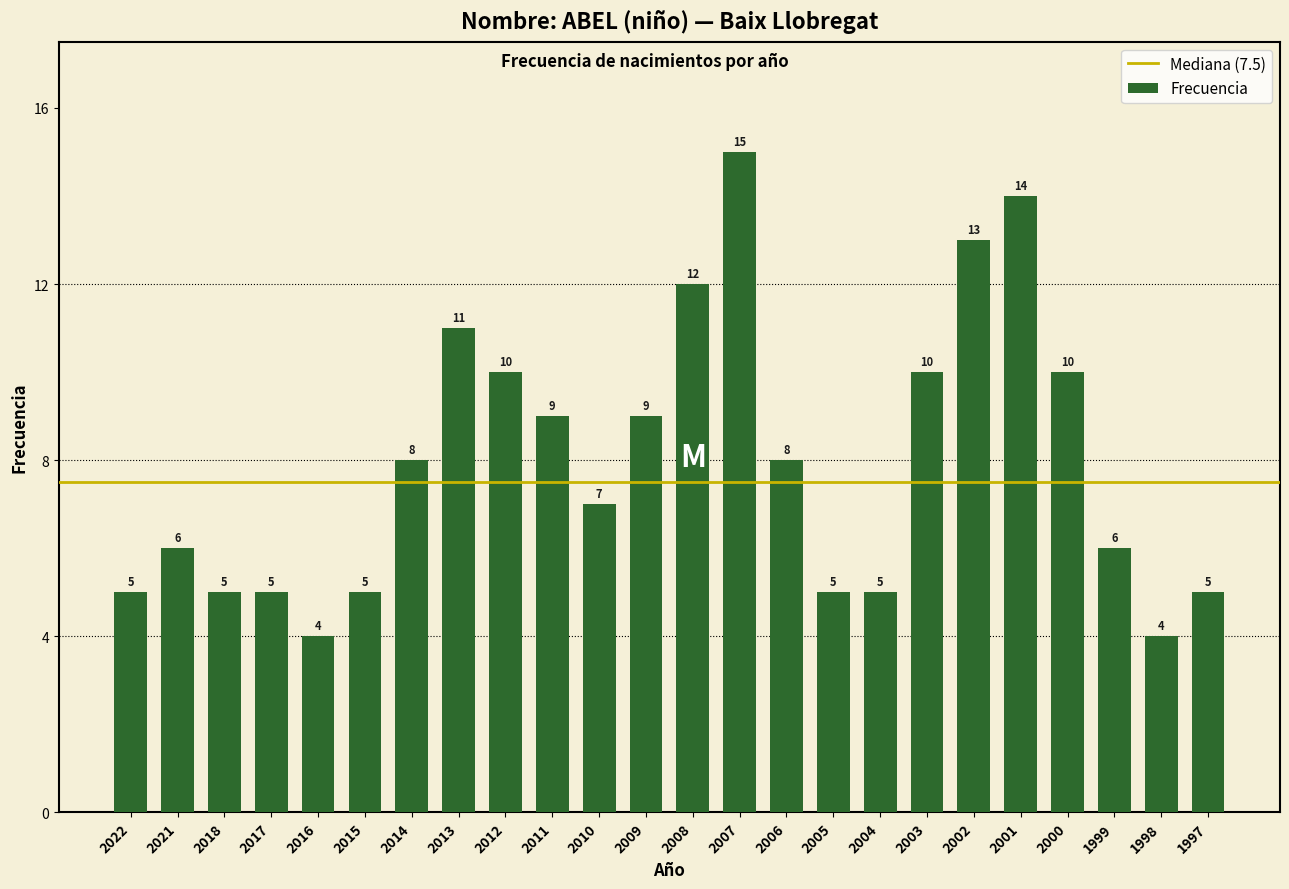

Reading left to right, extract all data points from this chart.

5	6	5	5	4	5	8	11	10	9	7	9	12	15	8	5	5	10	13	14	10	6	4	5